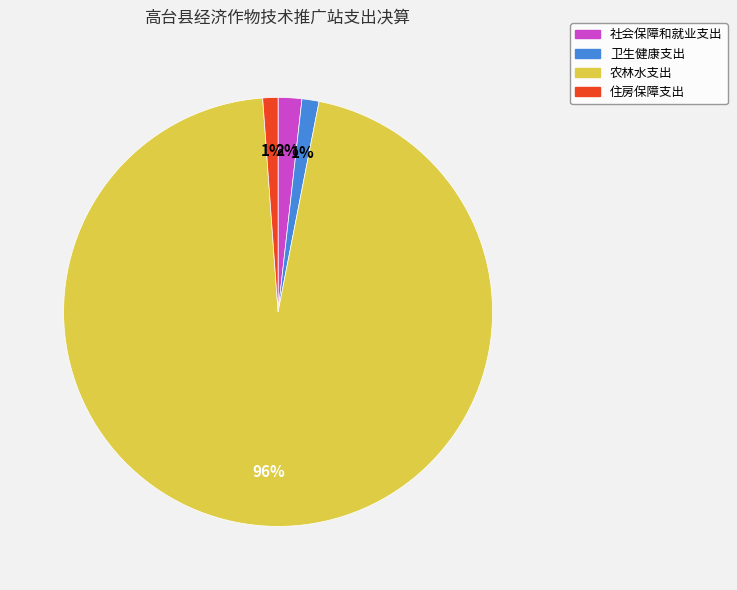

How many slices are in this pie chart?

4